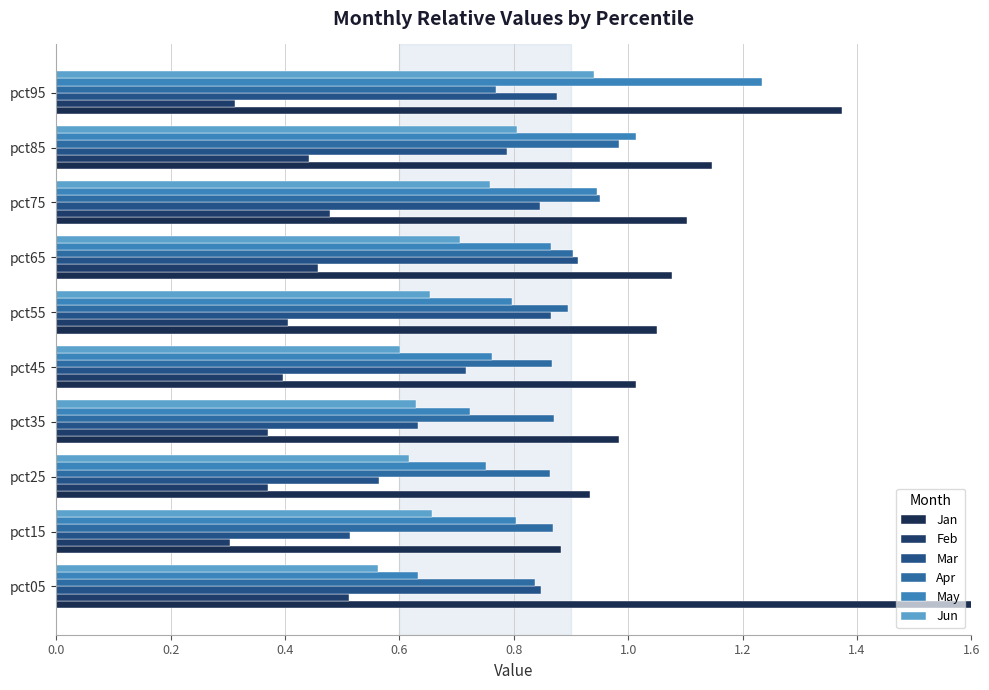

Which series changed the most between pct05 and pct95?

May